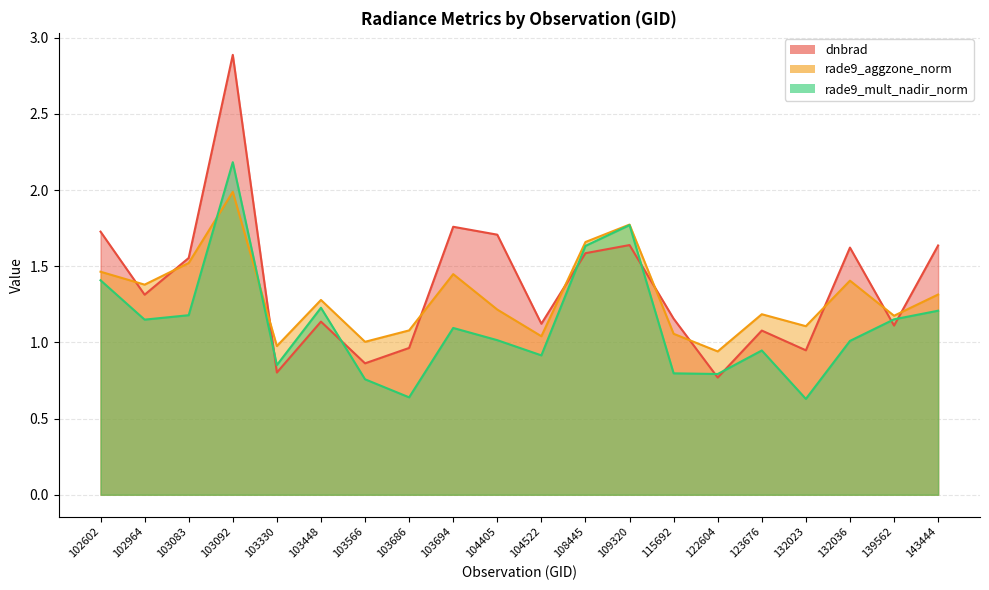

Reading right to left, what are all the values shown in this chart?

dnbrad: 143444=1.6	139562=1.1	132036=1.6	132023=0.9	123676=1.1	122604=0.8	115692=1.2	109320=1.6	108445=1.6	104522=1.1	104405=1.7	103694=1.8	103686=1.0	103566=0.9	103448=1.1	103330=0.8	103092=2.9	103083=1.6	102964=1.3	102602=1.7
rade9_aggzone_norm: 143444=1.3	139562=1.2	132036=1.4	132023=1.1	123676=1.2	122604=0.9	115692=1.1	109320=1.8	108445=1.7	104522=1.0	104405=1.2	103694=1.4	103686=1.1	103566=1.0	103448=1.3	103330=1.0	103092=2.0	103083=1.5	102964=1.4	102602=1.5
rade9_mult_nadir_norm: 143444=1.2	139562=1.2	132036=1.0	132023=0.6	123676=0.9	122604=0.8	115692=0.8	109320=1.8	108445=1.6	104522=0.9	104405=1.0	103694=1.1	103686=0.6	103566=0.8	103448=1.2	103330=0.9	103092=2.2	103083=1.2	102964=1.1	102602=1.4